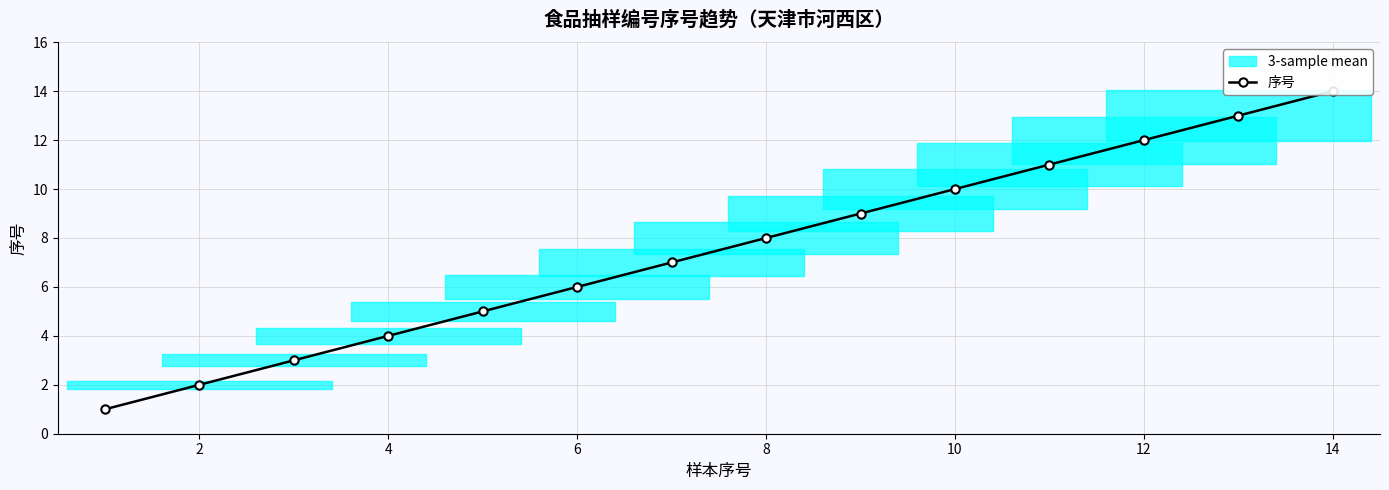

What is the difference between the second highest and minimum values?

12